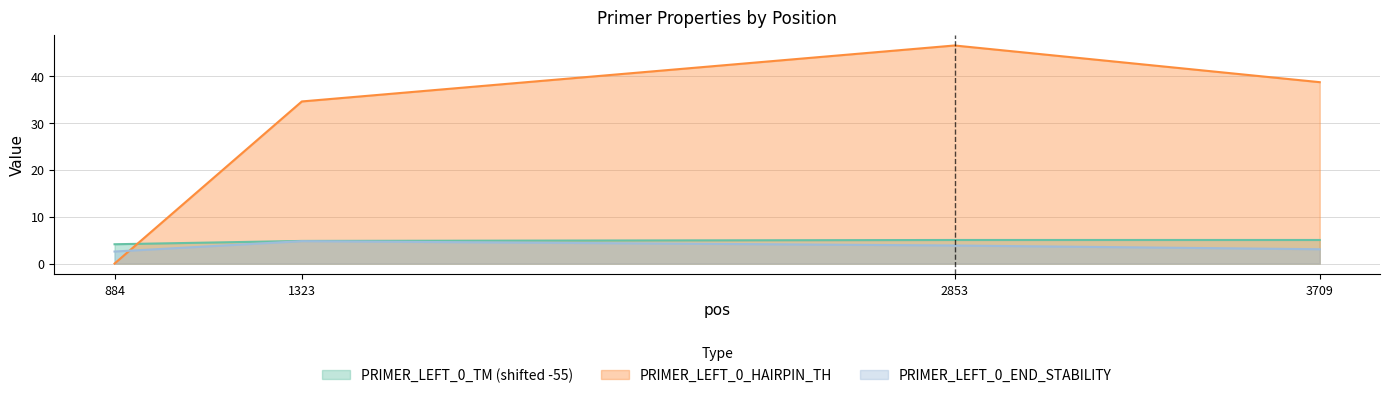

What is the value of the PRIMER_LEFT_0_HAIRPIN_TH point at the 4th from the left?

38.8